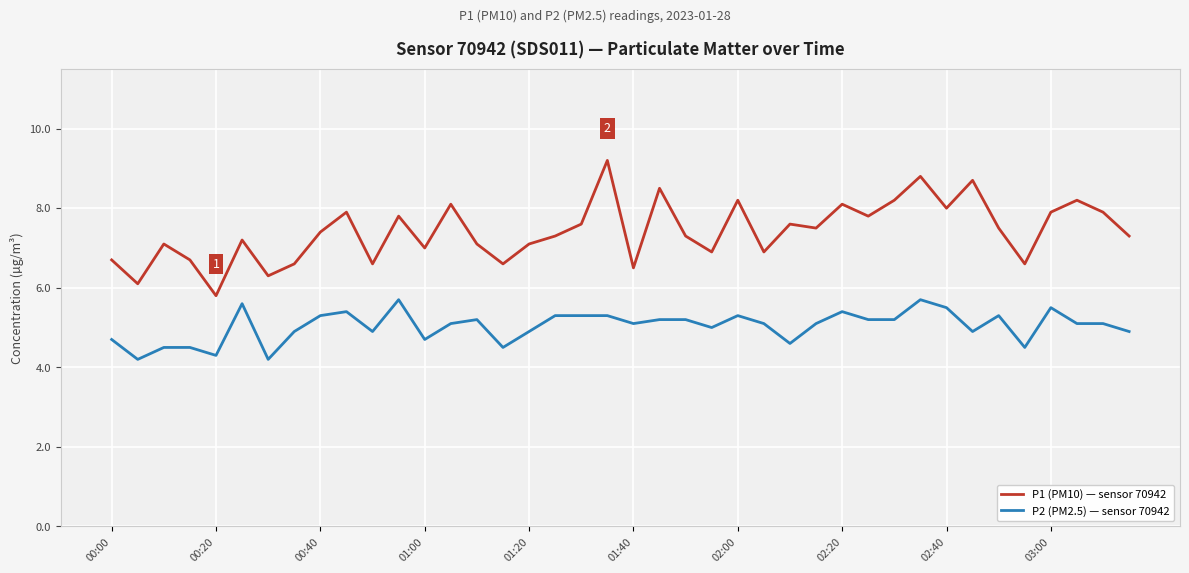

Which series has the largest total across all categories?

P1 (PM10) — sensor 70942